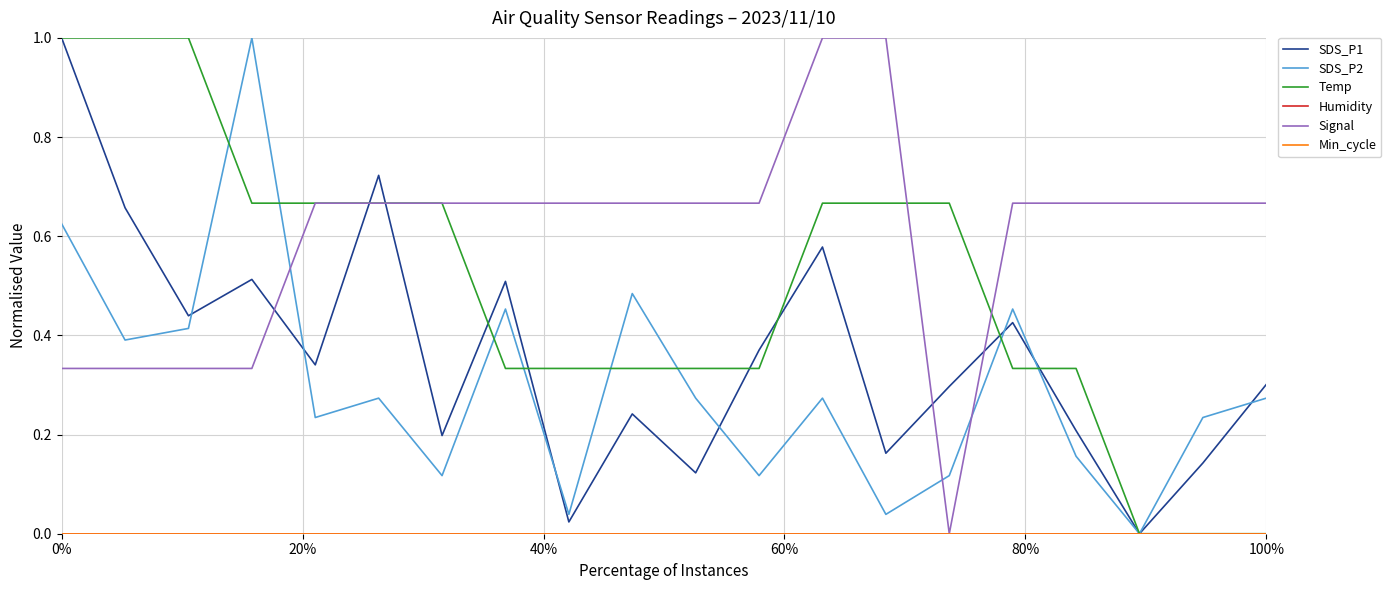

What is the difference between the maximum and second lowest values in the Temp series?

1.0